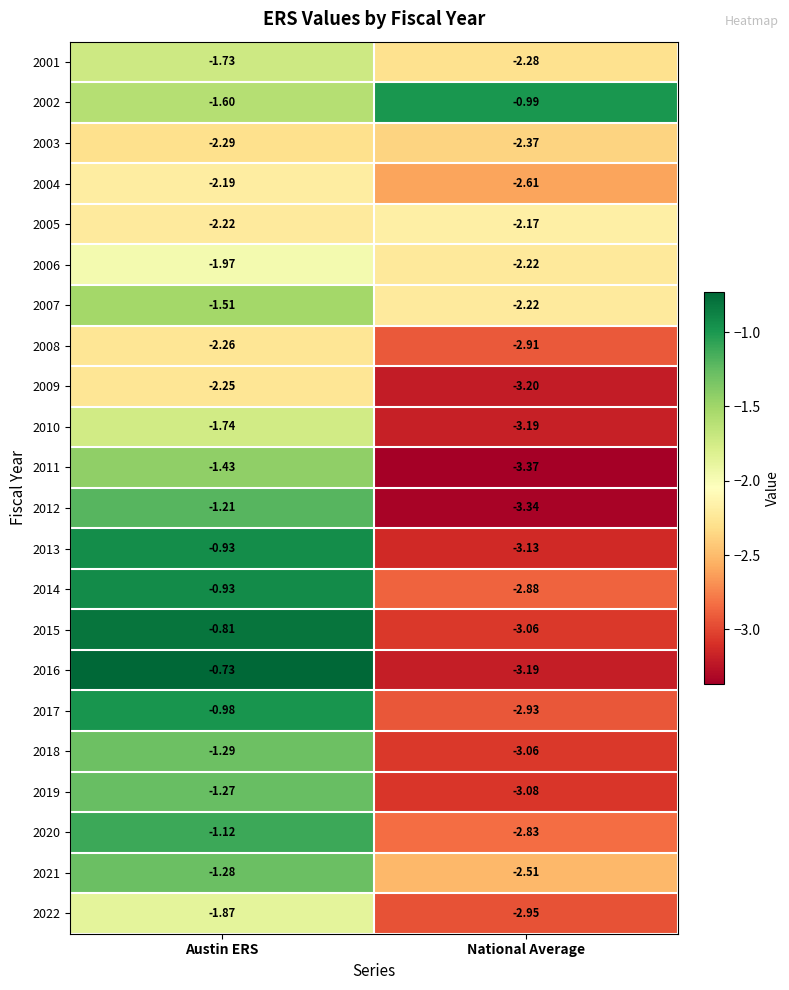

What is the difference between the highest and lowest values at Austin ERS?

1.6